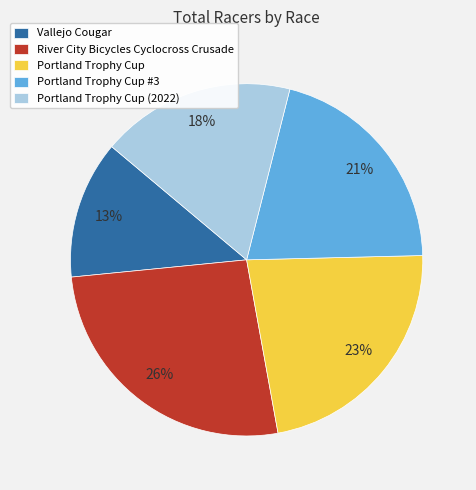

Do River City Bicycles Cyclocross Crusade and Portland Trophy Cup together represent more than half of the pie?

No